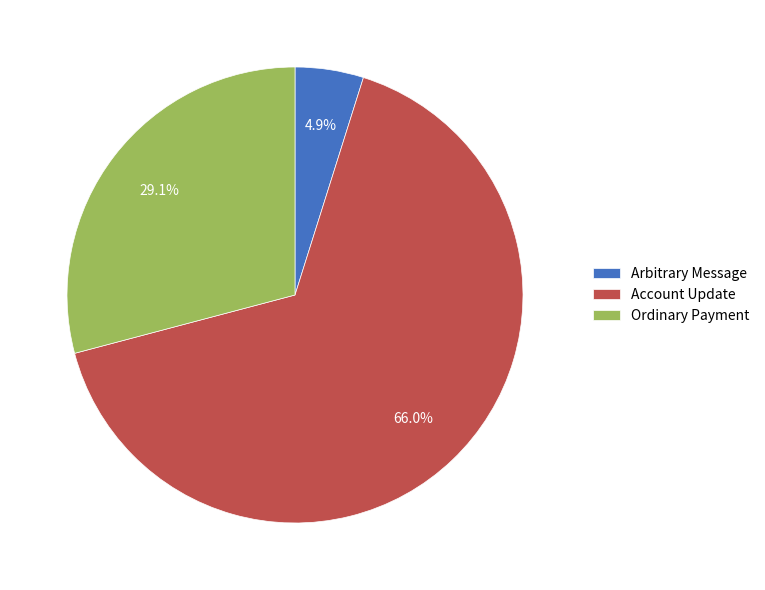

How many segments does this pie chart have?

3